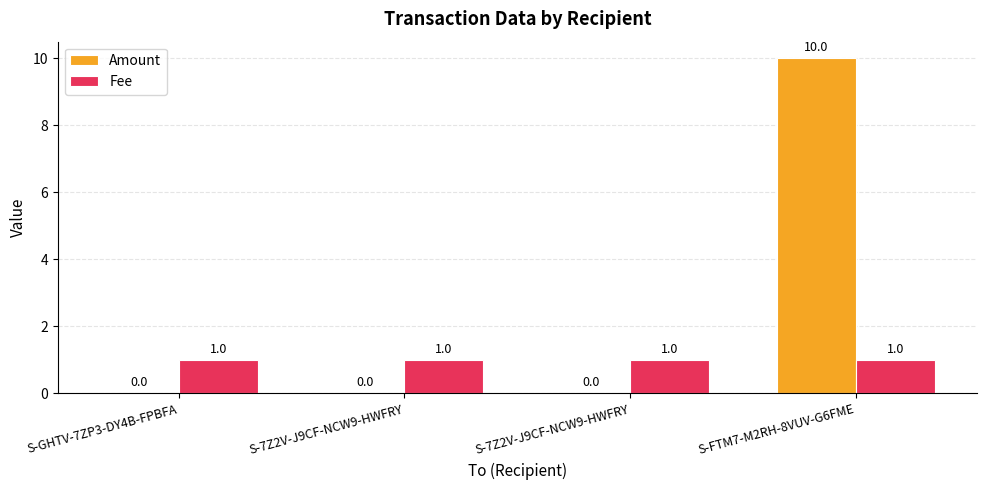

How many values in Amount are above zero?

1